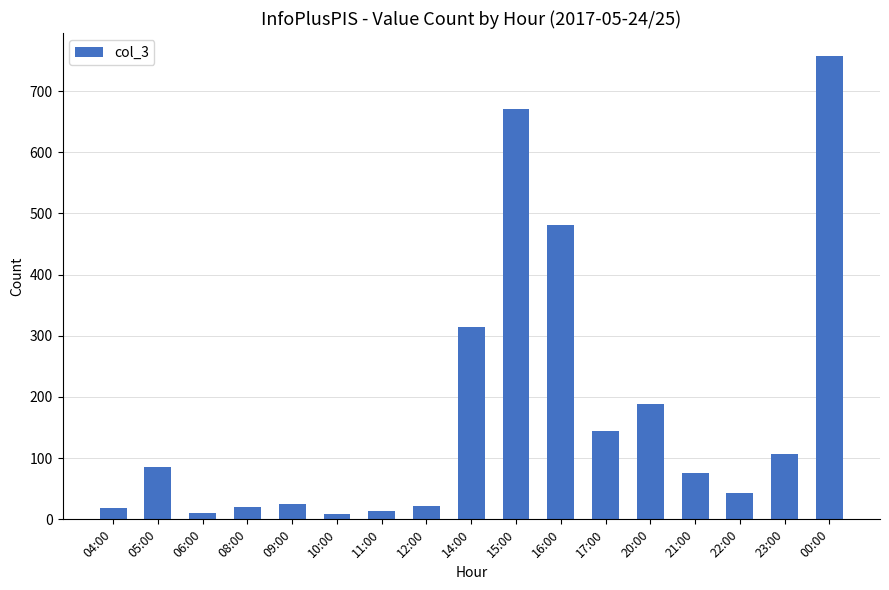

How many data points are less than 75?

8